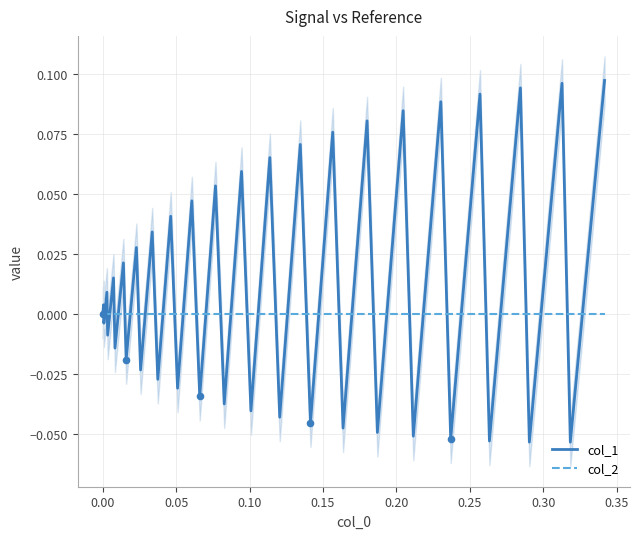

Which series contains the lowest Y value?

col_1